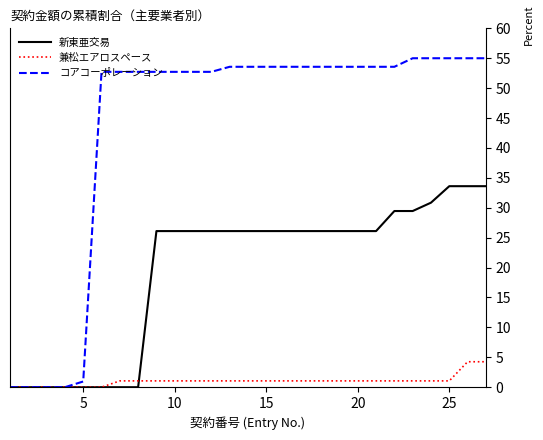

Which series has the widest spread of values?

コアコーポレーション